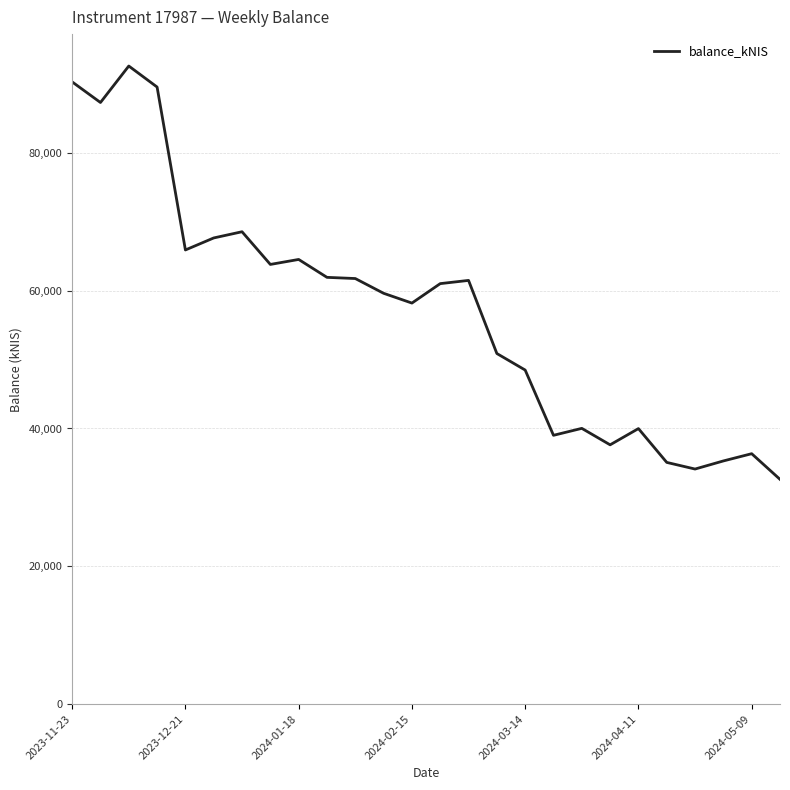

What is the difference between the maximum and minimum values?

59970.6